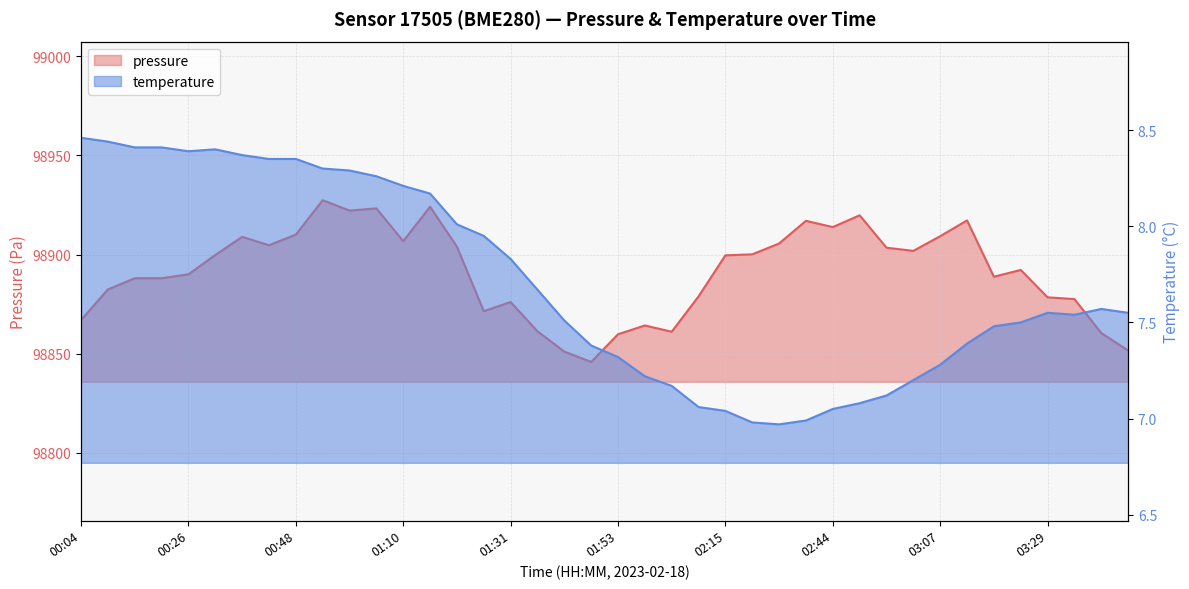

Which label corresponds to the largest value in the chart?

00:53